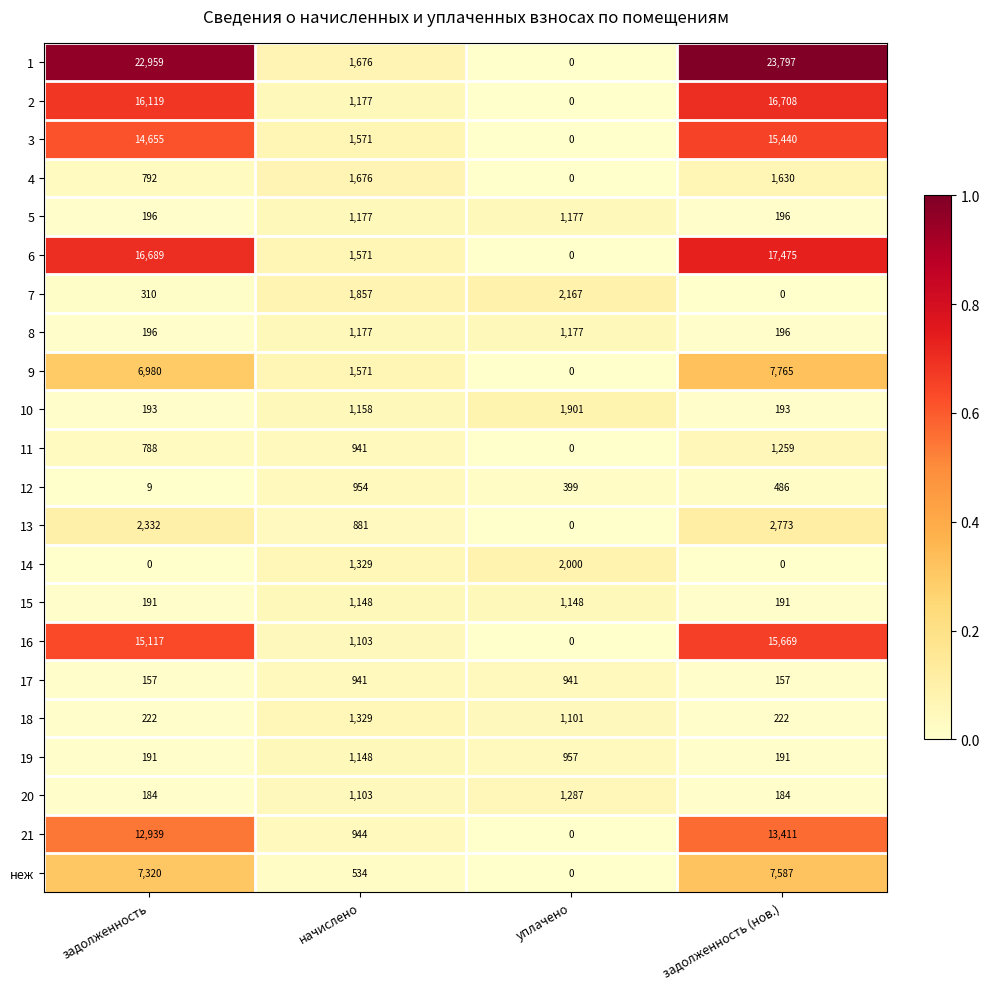

List the labels in order of 3 value, largest first.

задолженность (нов.), задолженность, начислено, уплачено